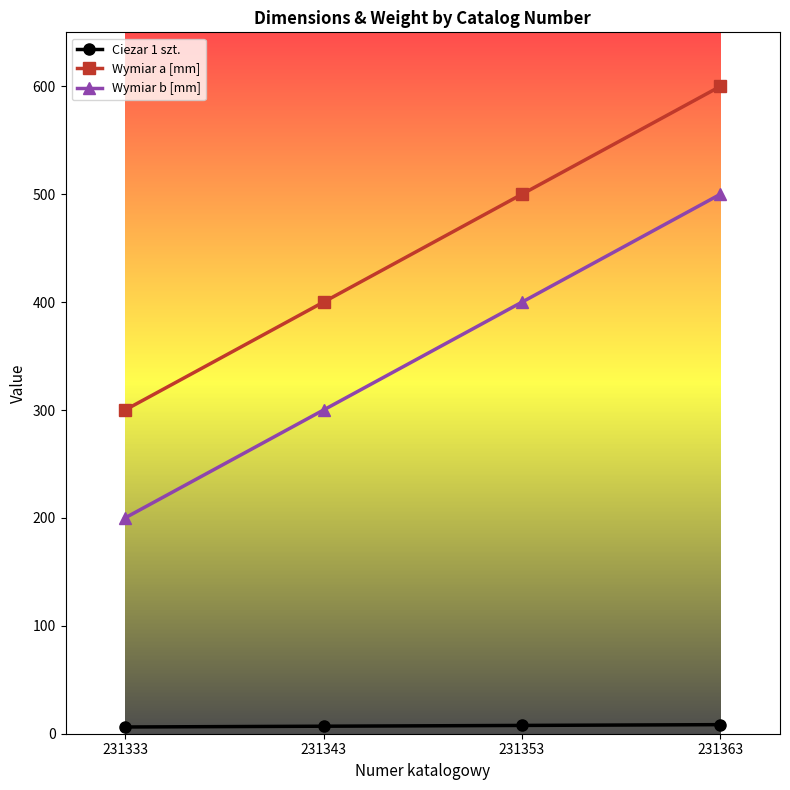

What is the difference between the maximum and second lowest values in the Wymiar b [mm] series?

200.0